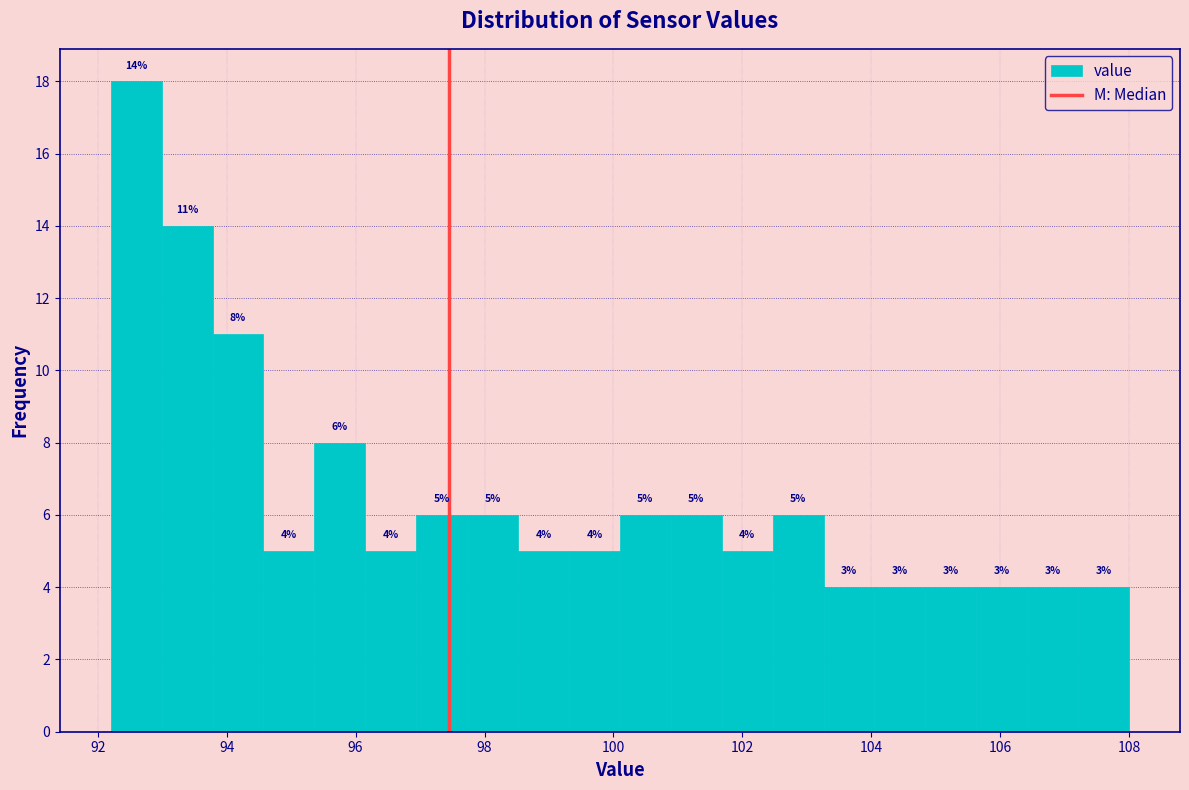

Read against the x-axis, roughly where is the centre of the tallest bar?

92.6